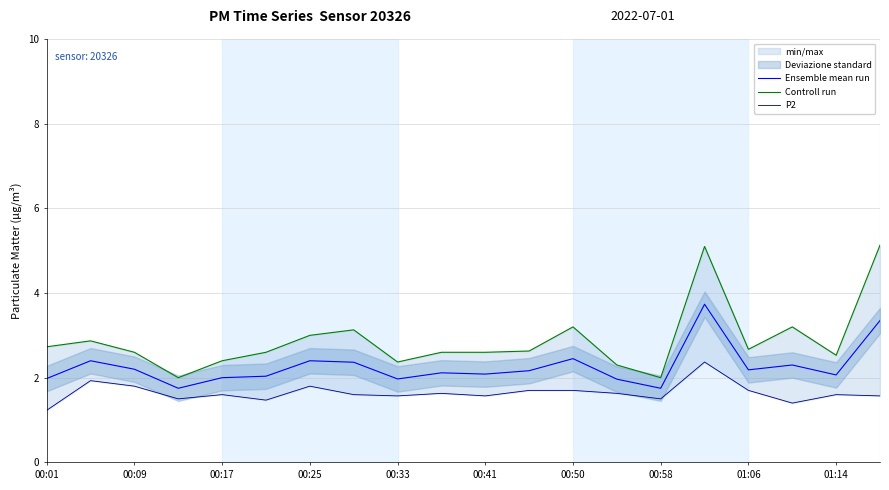

How many lines are shown in the chart?

3